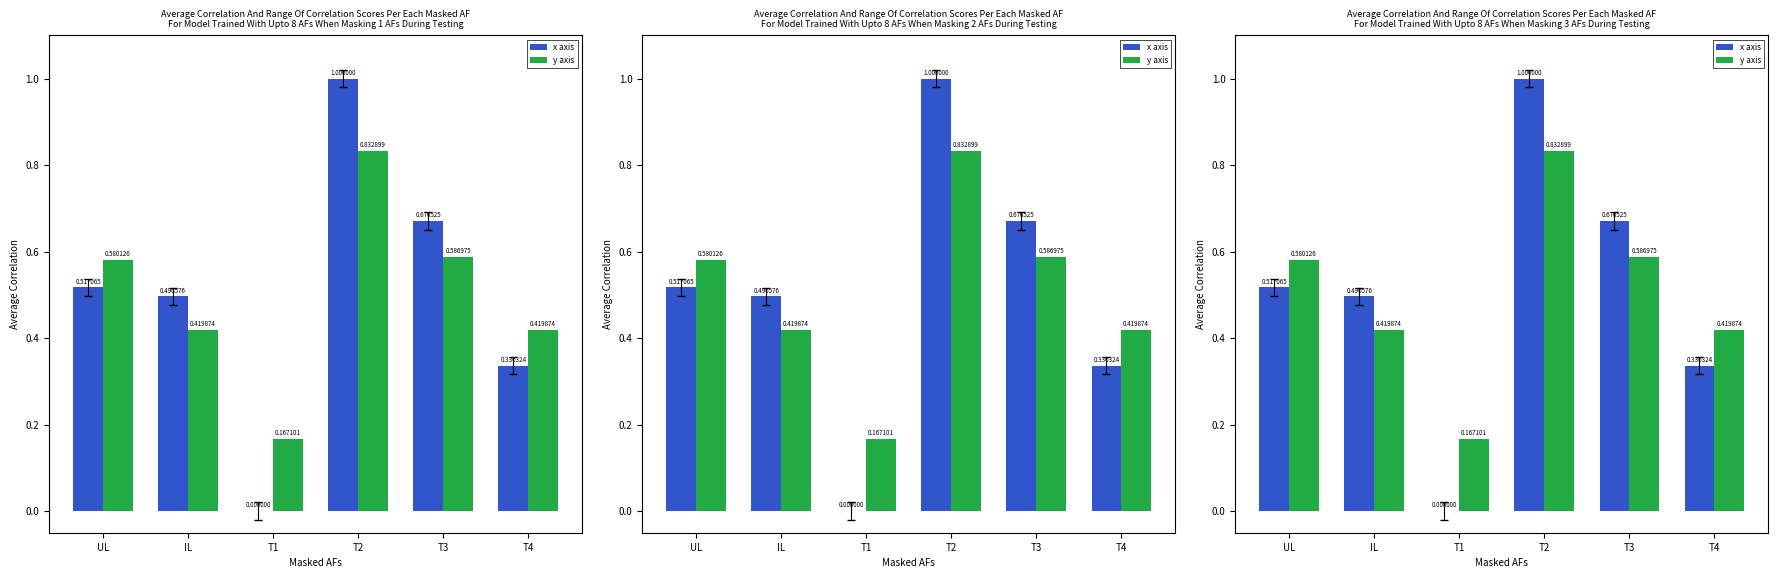

Is it true that x axis equals 0.2 at IL?

False